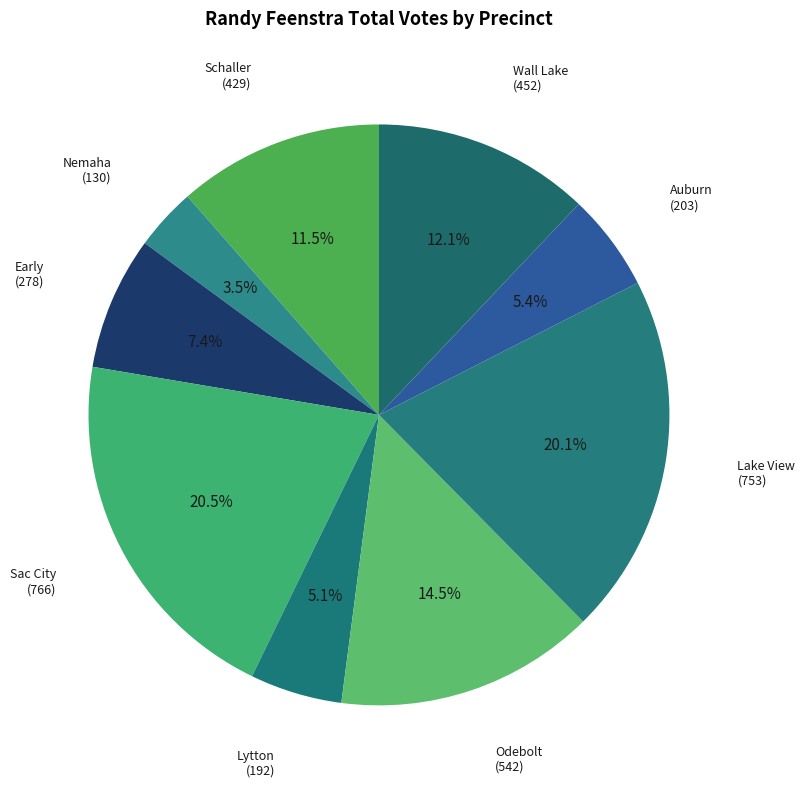

Count the number of slices in the pie.

9